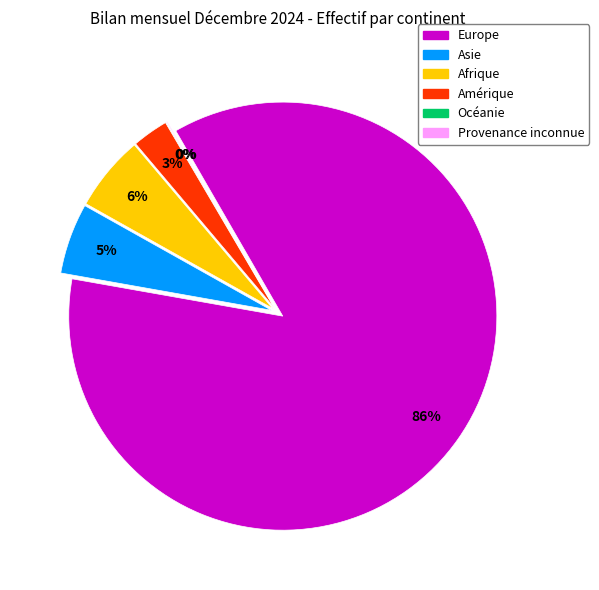

Between Asie and Afrique, which is larger?

Afrique